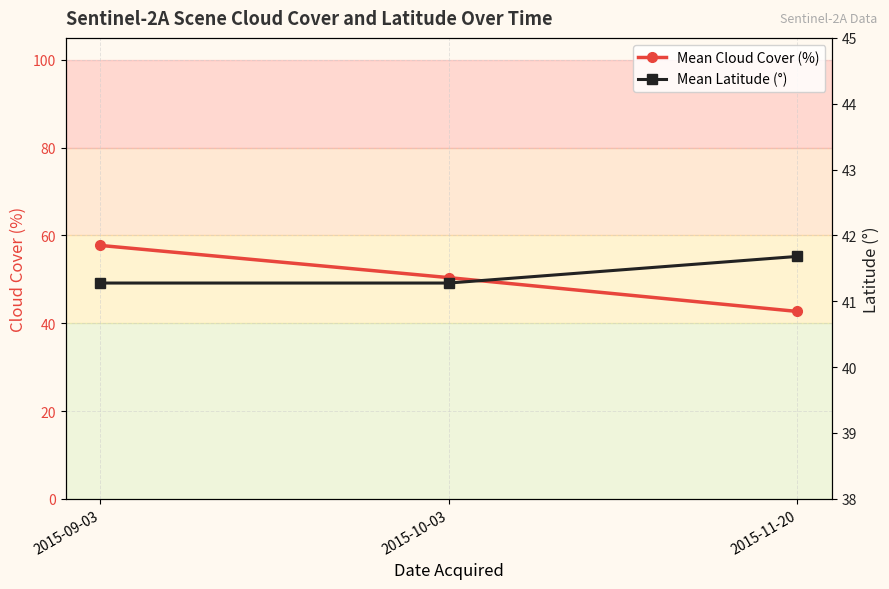

What is the maximum value for Mean Latitude (°)?

41.7